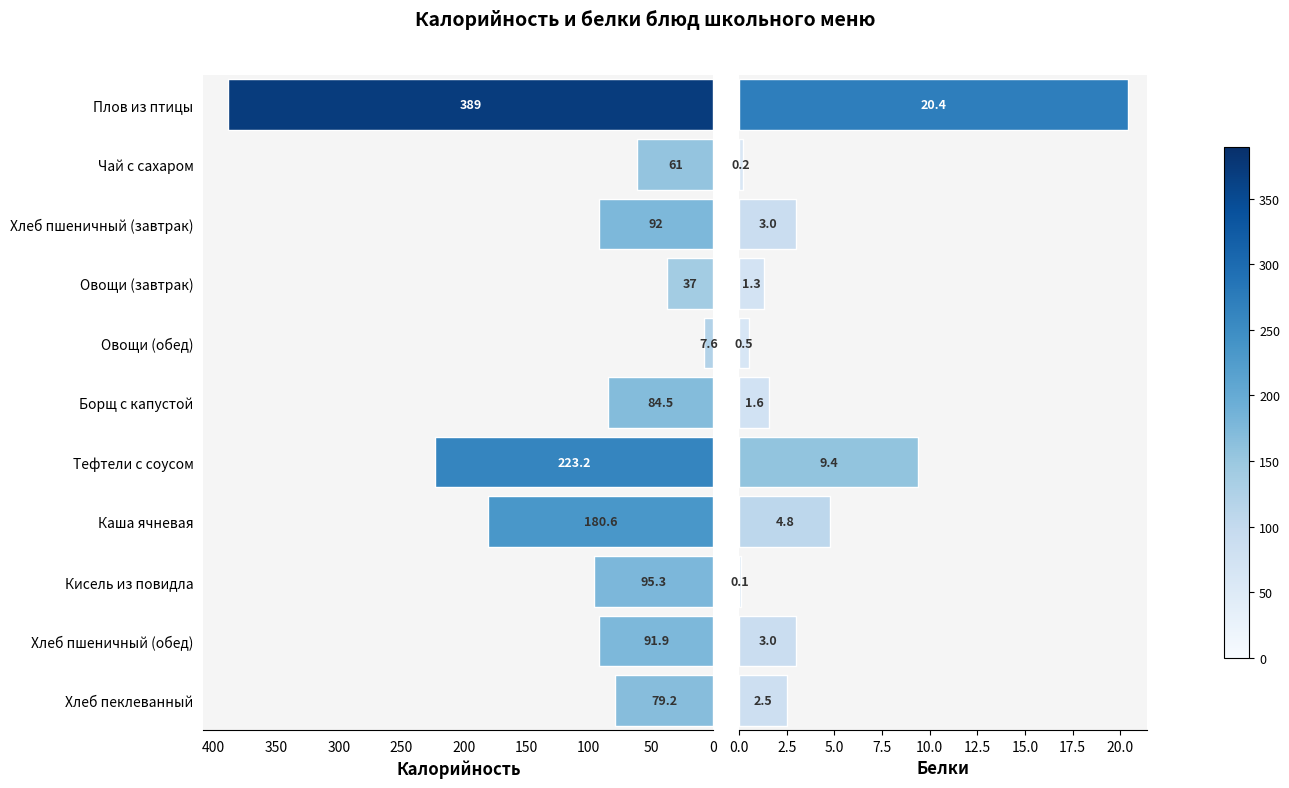

At how many categories does at least one series exceed 324?

1